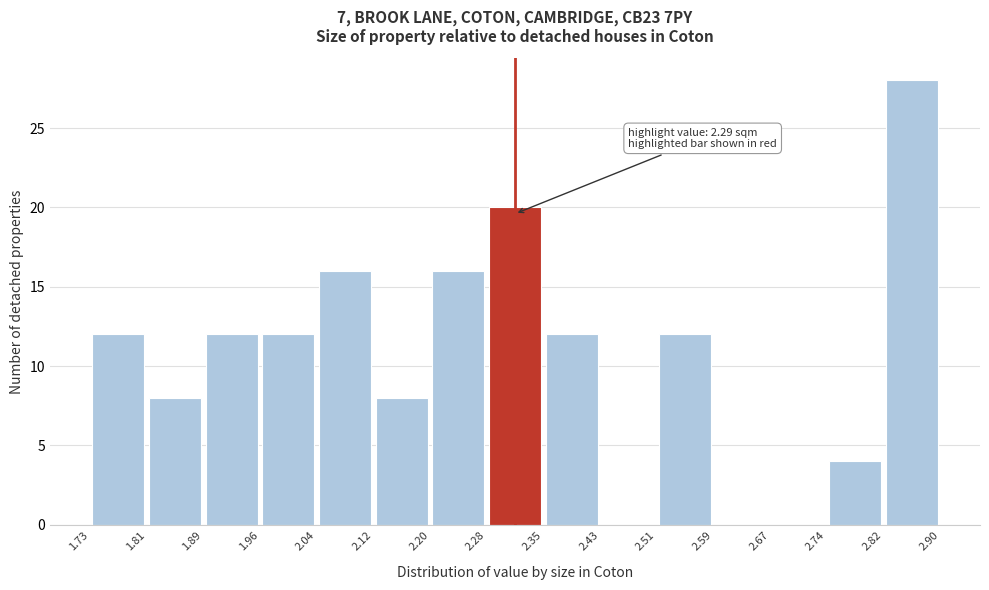

Over which range of the x-axis is the bar tallest?

2.82 to 2.90